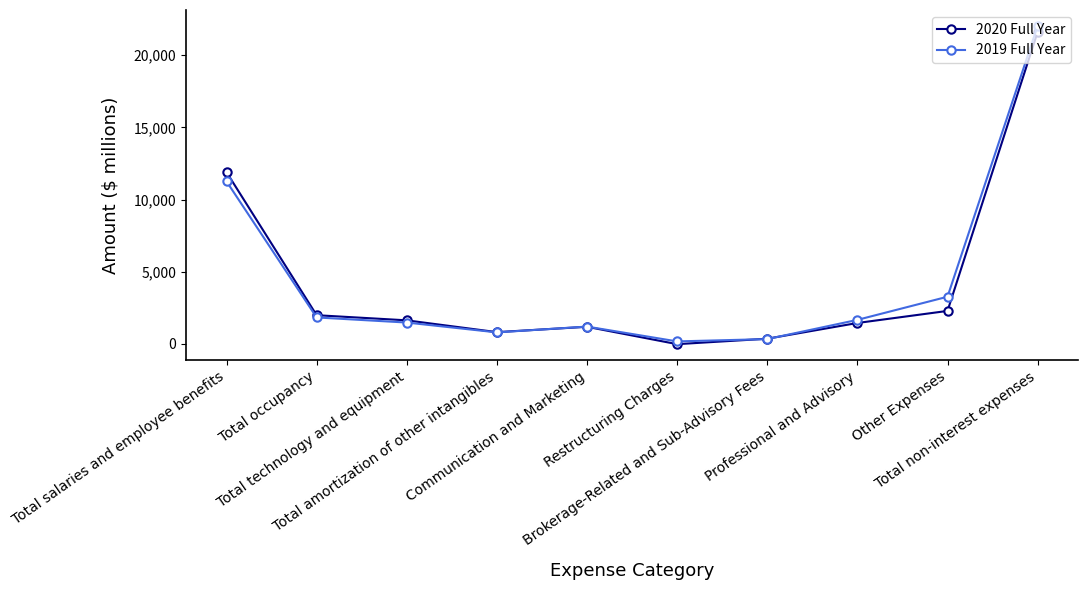

What is the greatest value displayed?

22020